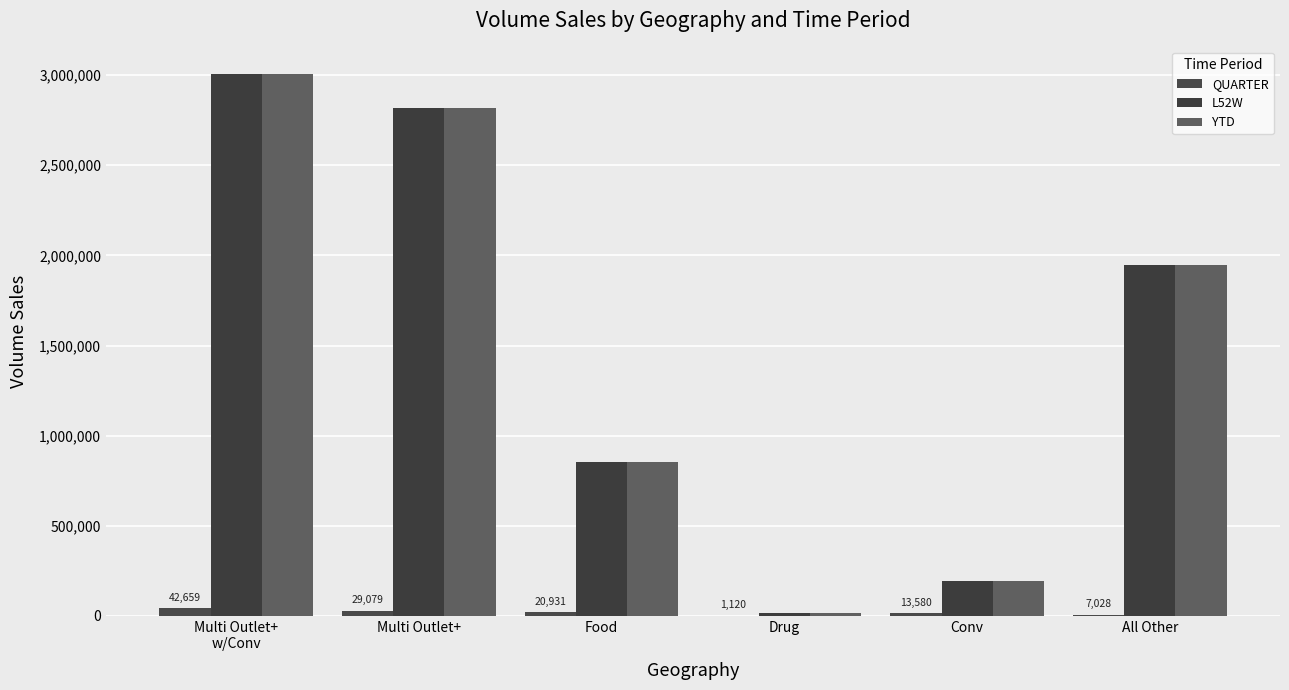

The value of L52W at Multi Outlet+
w/Conv is 4041759.4. True or false?

False